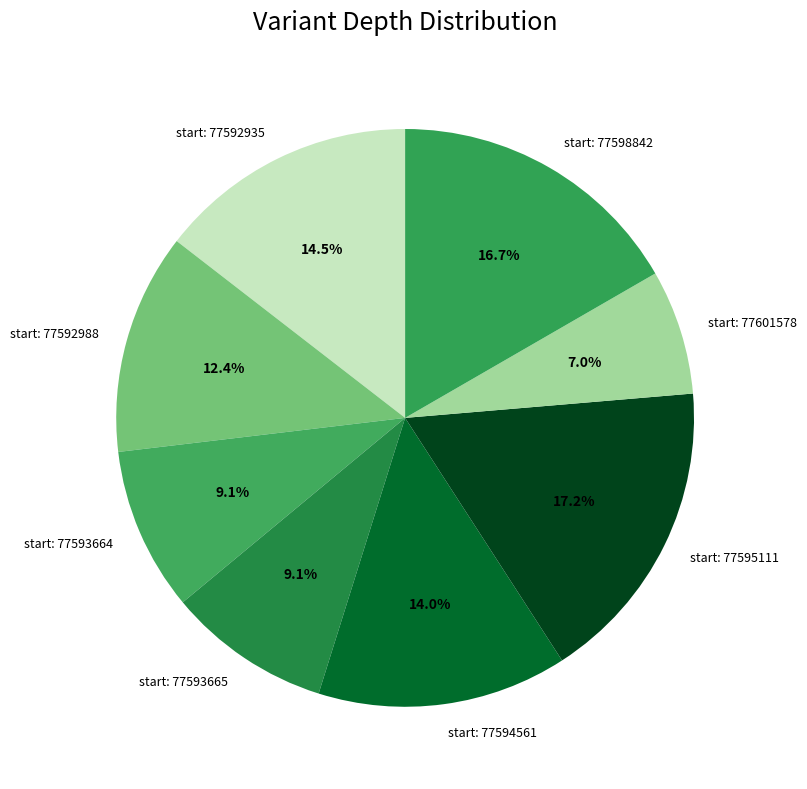

Is there a majority slice in this chart?

No